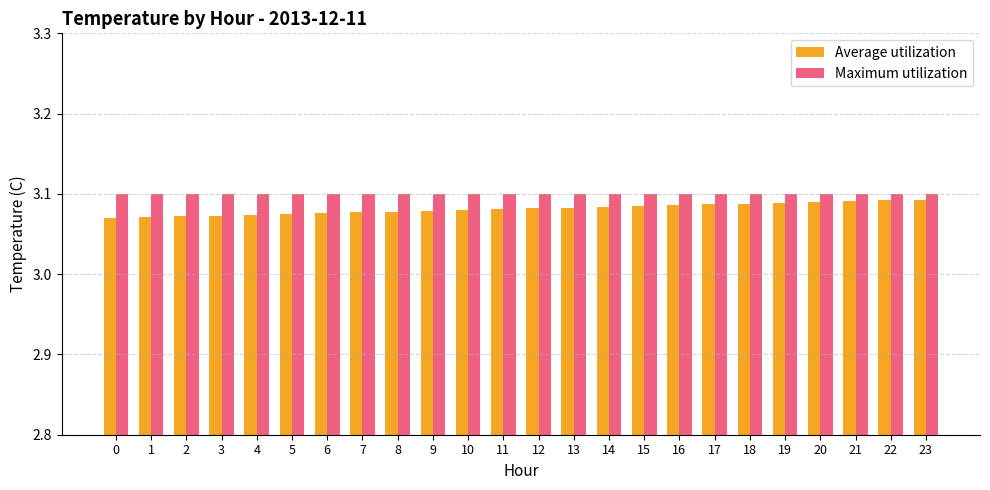

How many bars are there in each group?

2